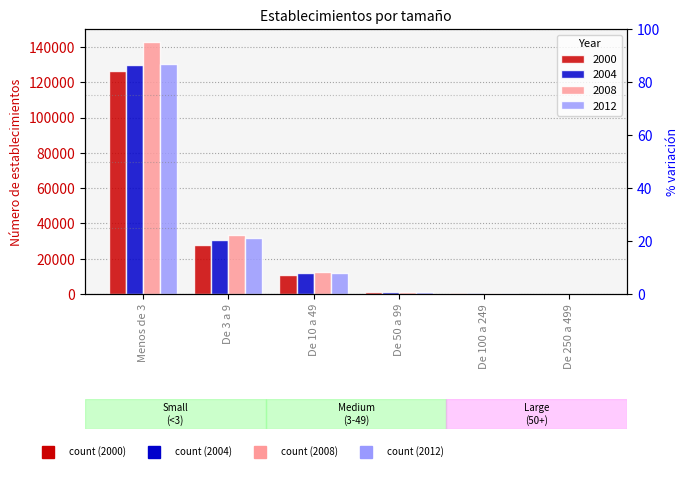

At De 250 a 499, list the series in order from smallest to largest.

2012, 2000, 2004, 2008